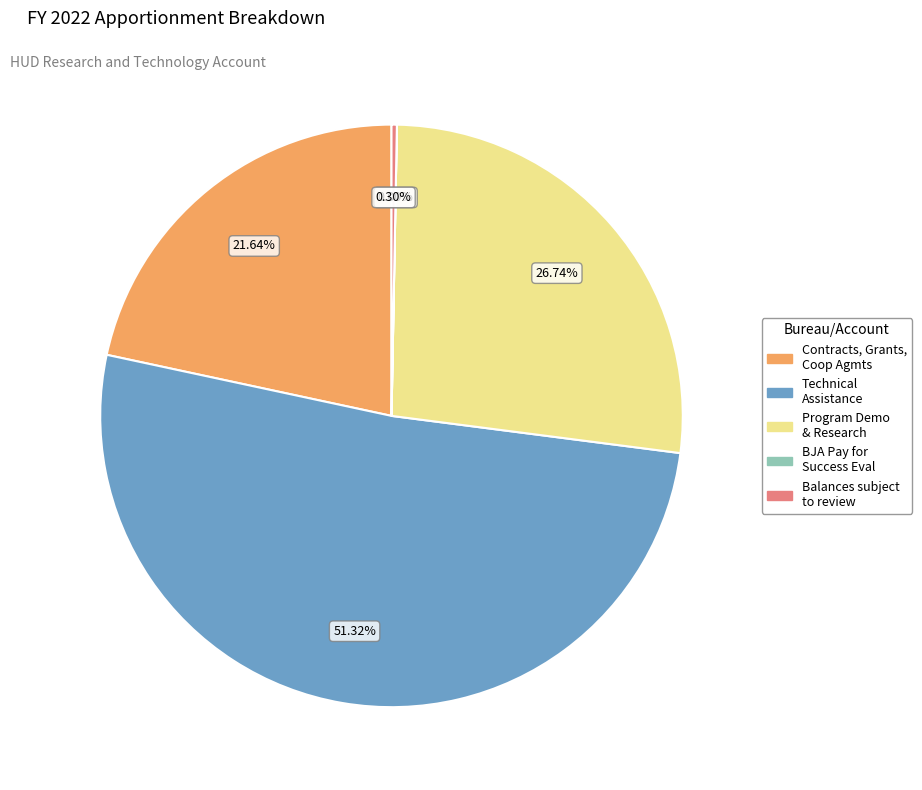

Does any single category account for the majority?

Yes